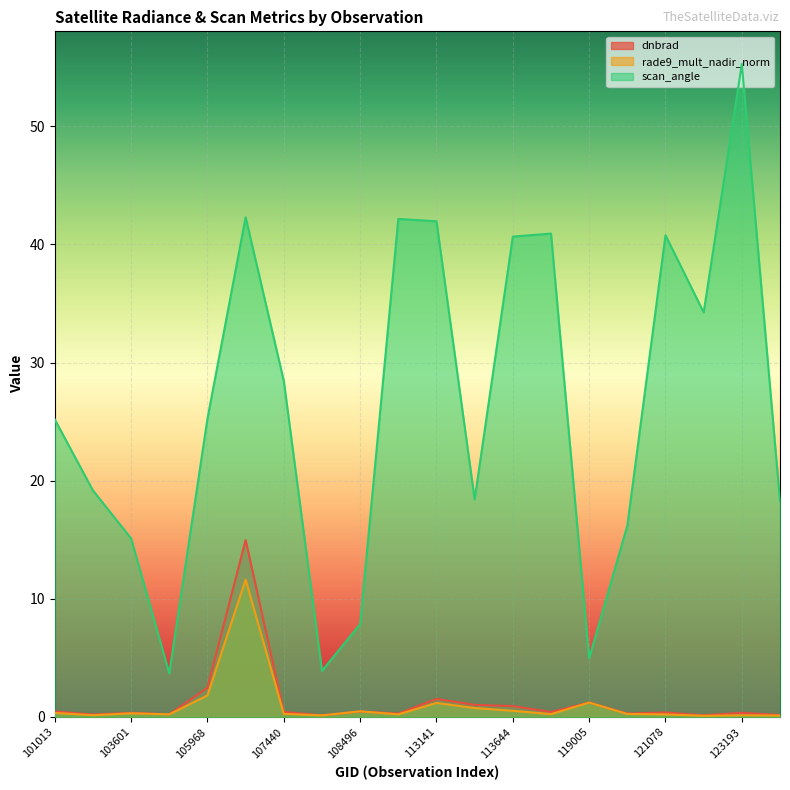

What is the value of the dnbrad point at the 17th from the left?

0.4